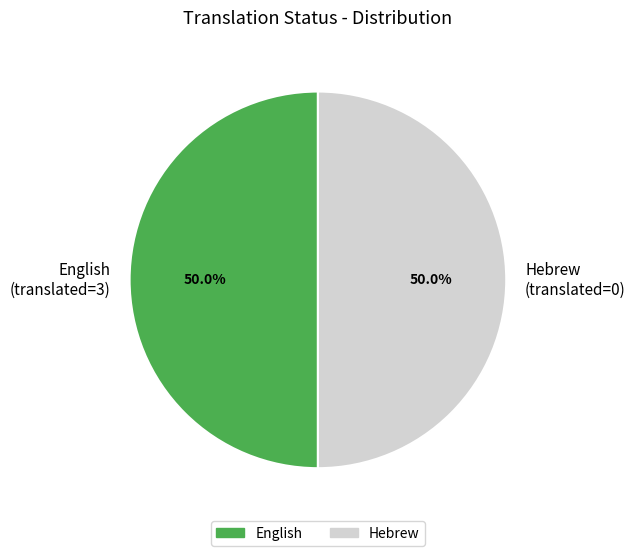

How many segments does this pie chart have?

2